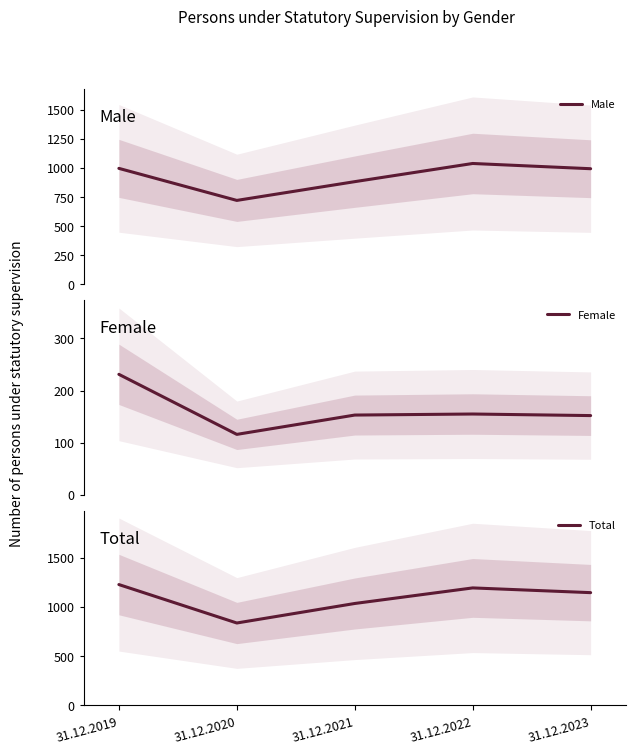

What is the value of the Female point at the 2nd from the left?

116